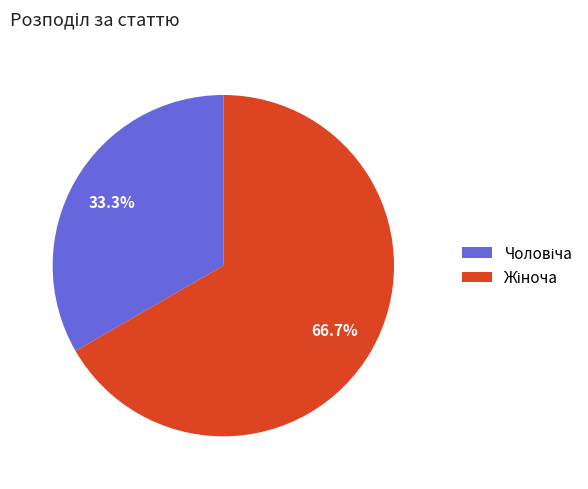

Is there any slice that represents more than half of the pie?

Yes